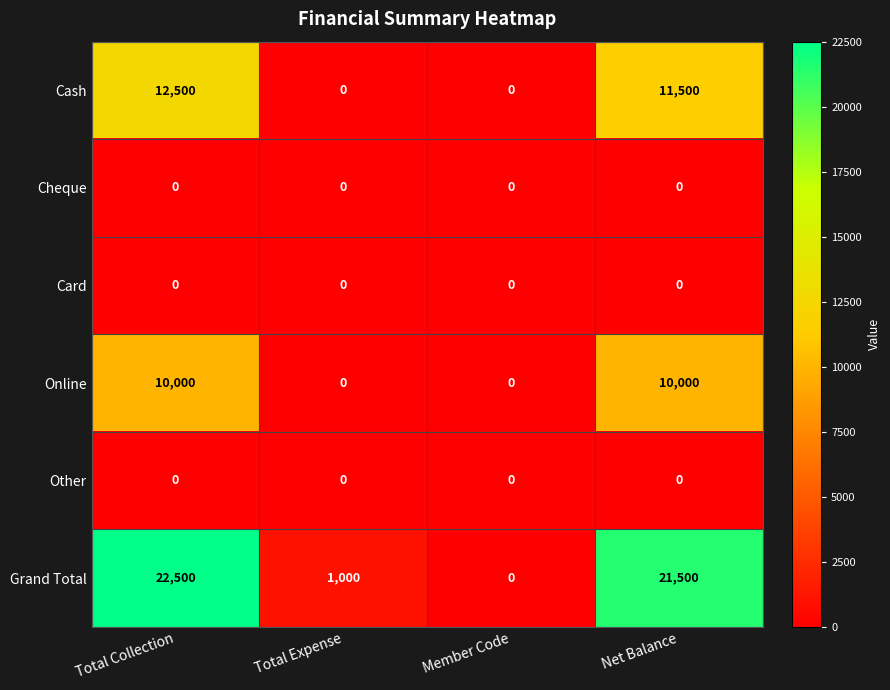

What is the sum of all Online values?

20000